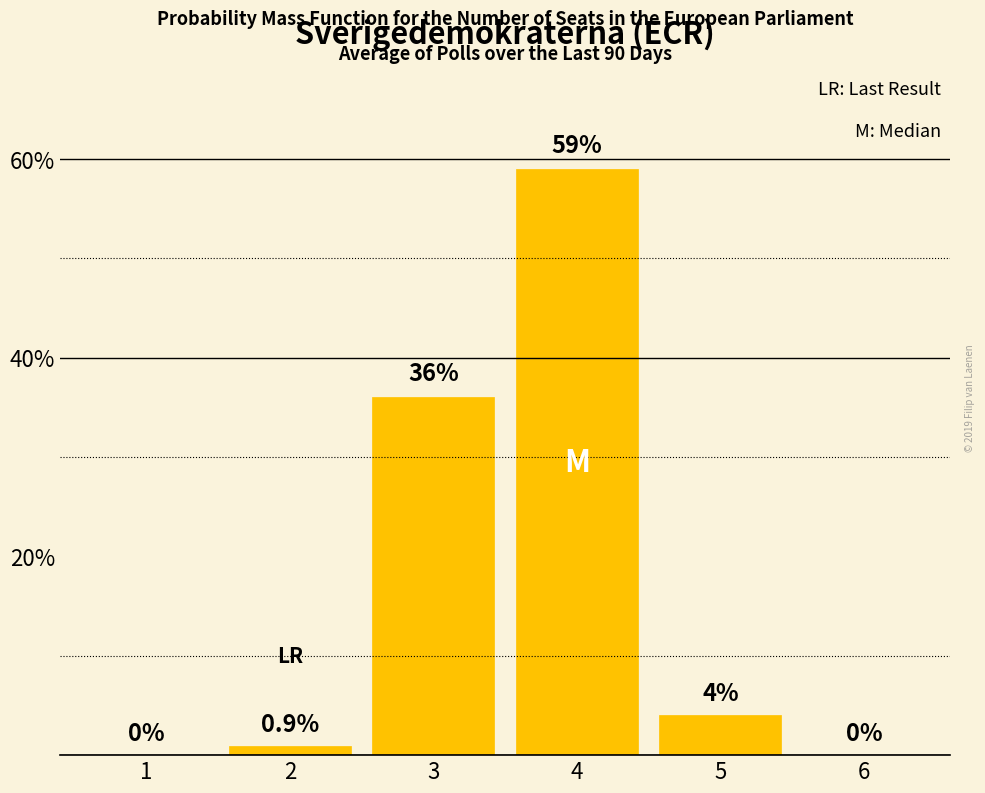

Reading left to right, what are all the values shown in this chart?

1=0.0	2=0.9	3=36.0	4=59.0	5=4.0	6=0.0